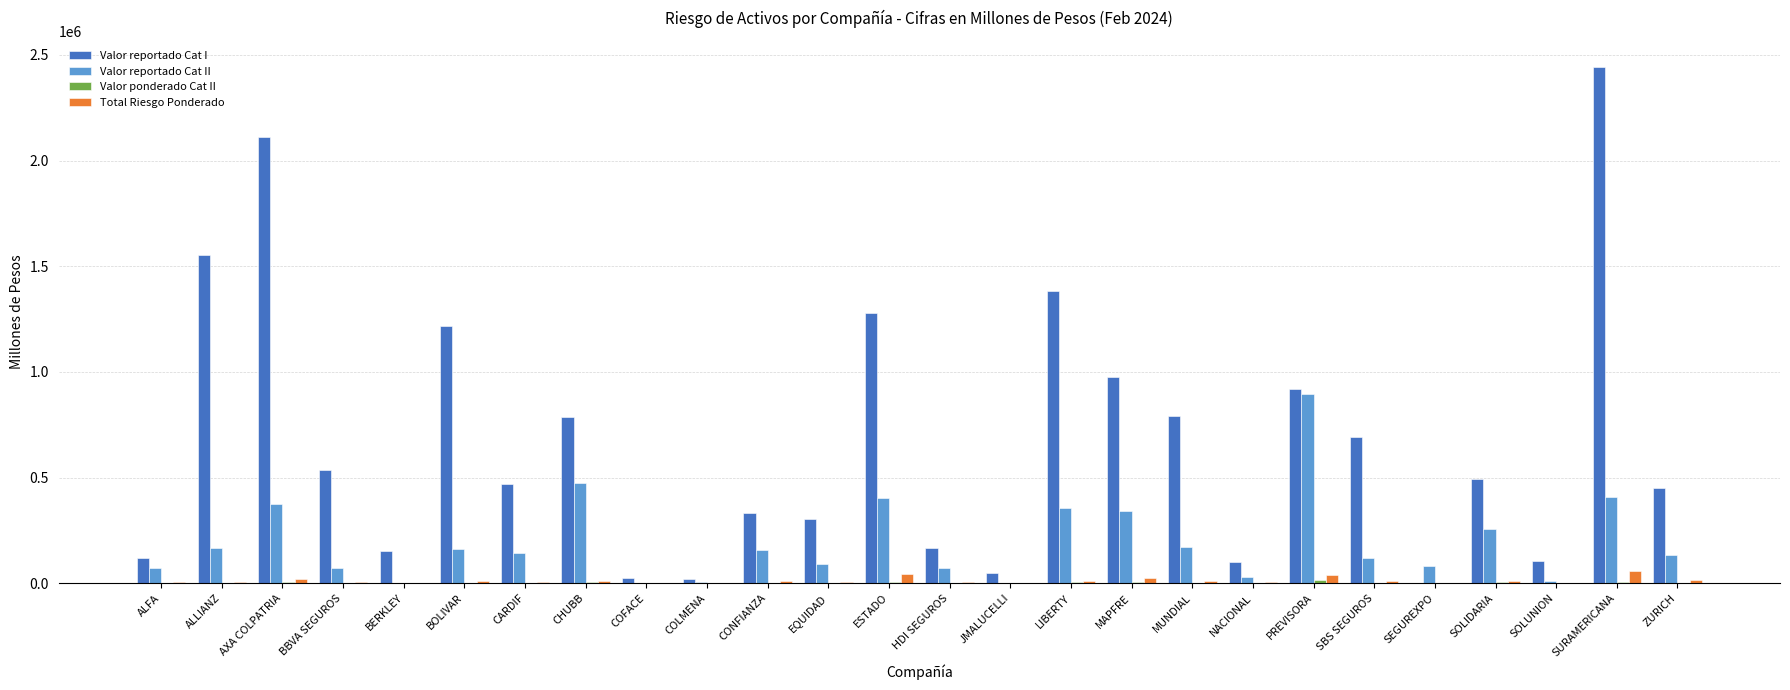

The value of Valor reportado Cat I at LIBERTY is 2005249.4. True or false?

False